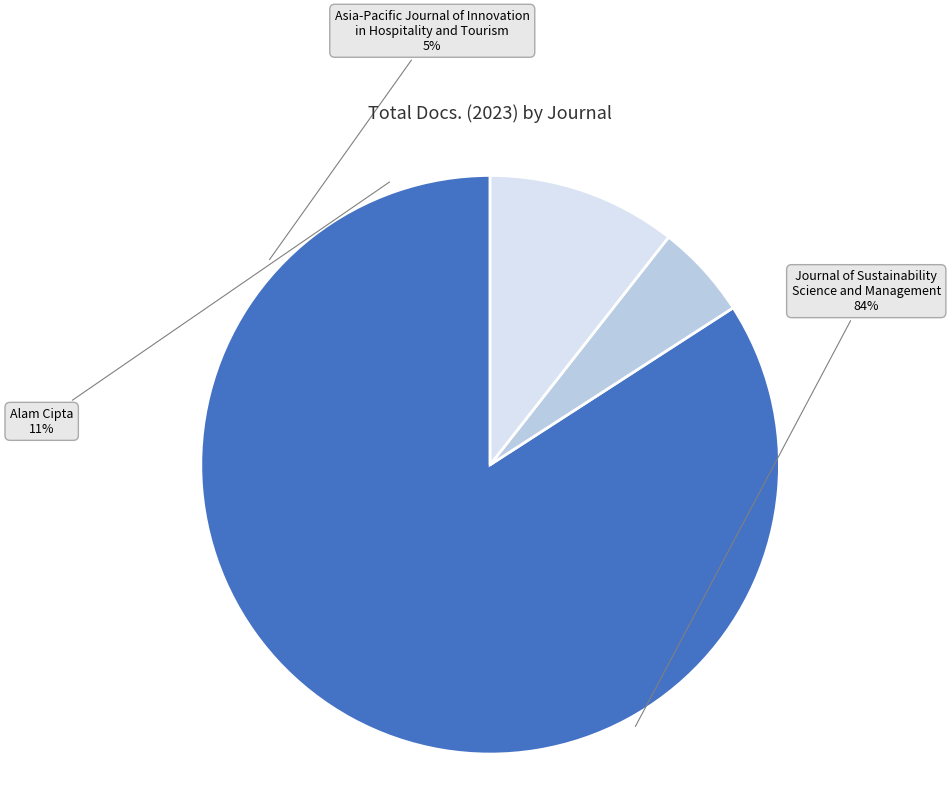

What percentage is the Alam Cipta slice, to the nearest percent?

11%